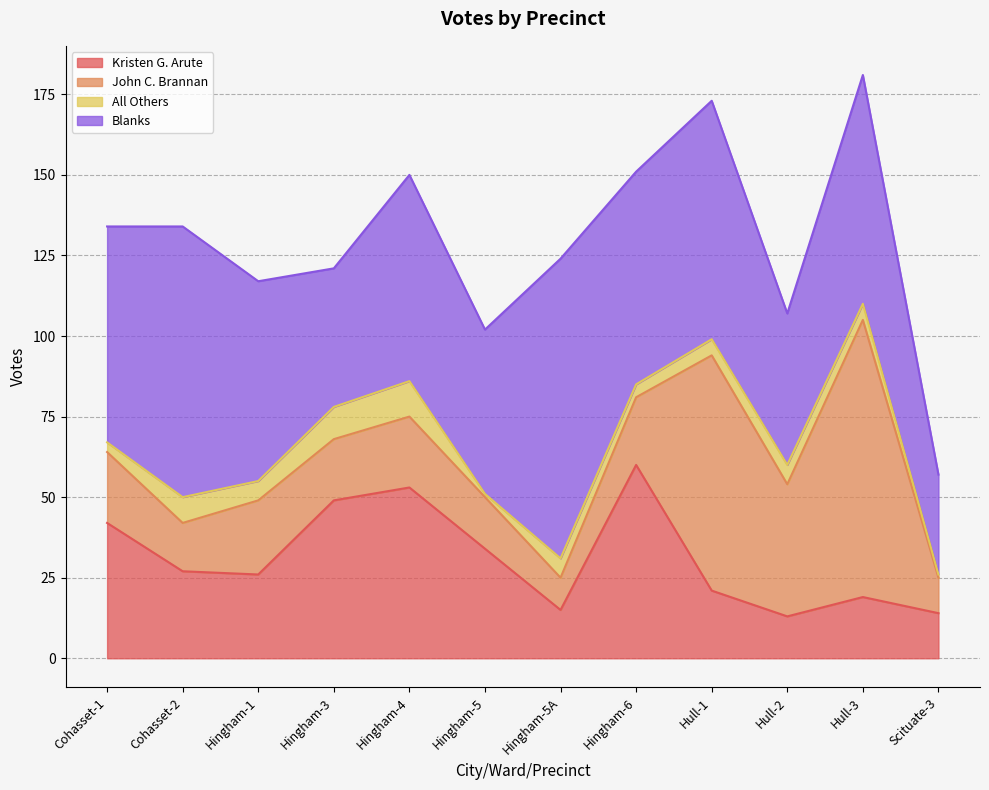

At which label does John C. Brannan first exceed 22?

Hingham-1